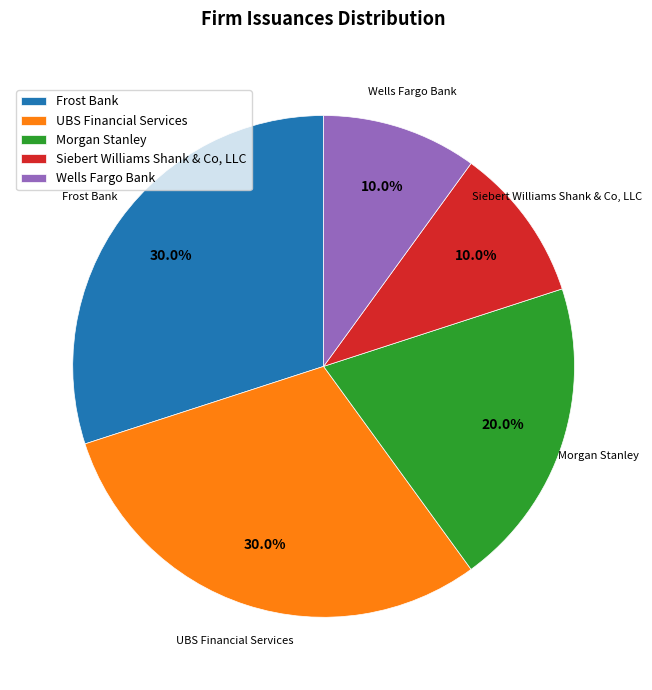

The Morgan Stanley slice represents 20% of the pie. True or false?

True